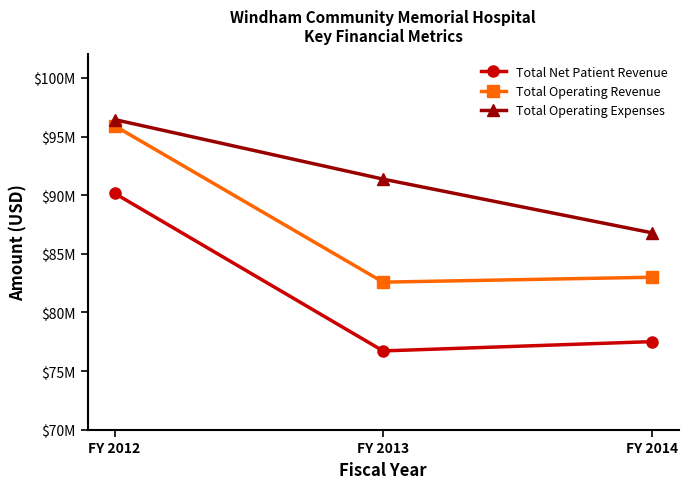

Which category has the lowest value in the Total Net Patient Revenue series?

FY 2013